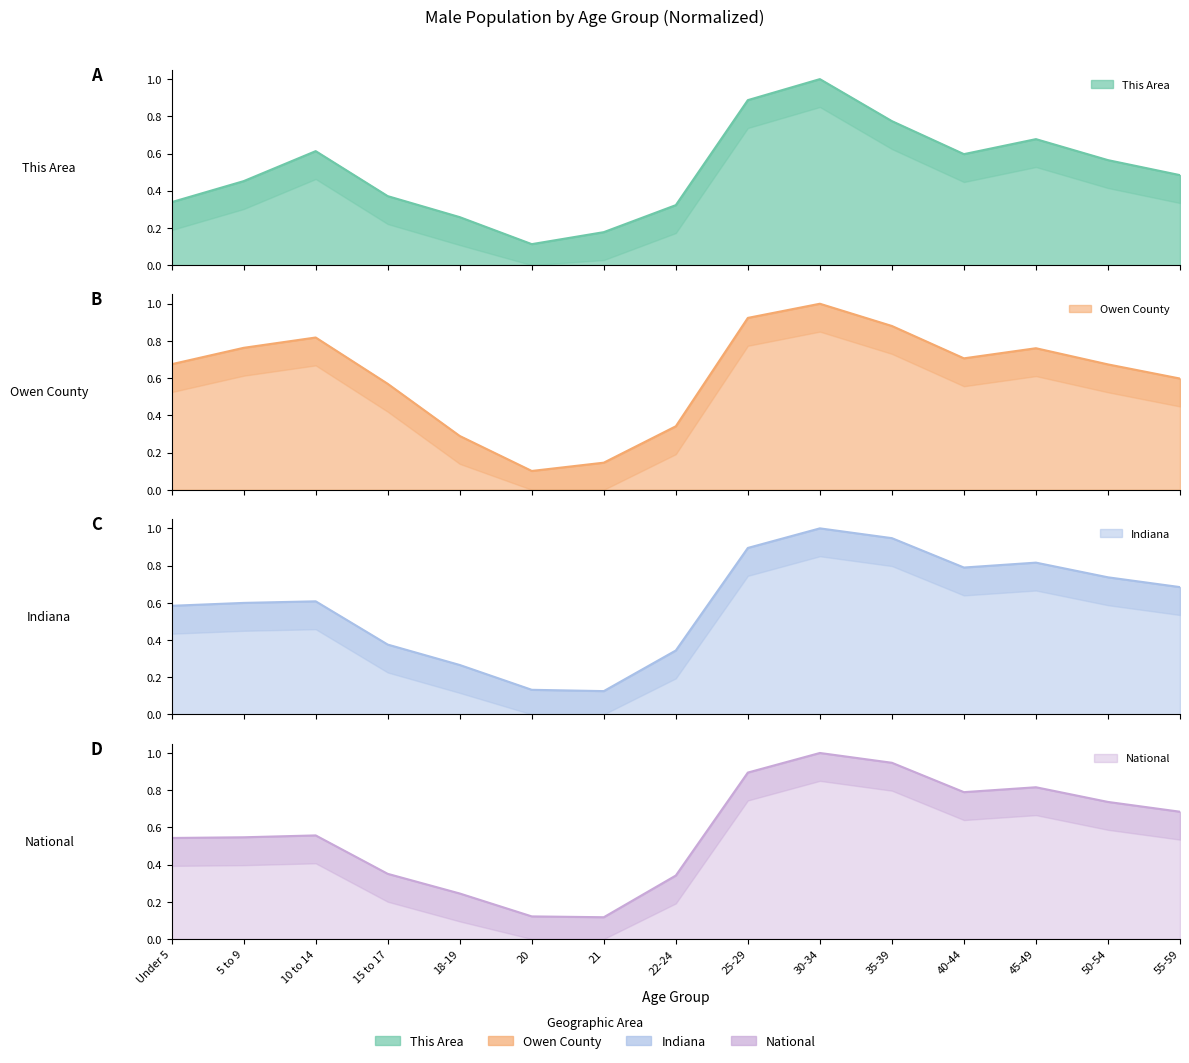

Where do Indiana and Owen County first cross each other?

18-19 and 20